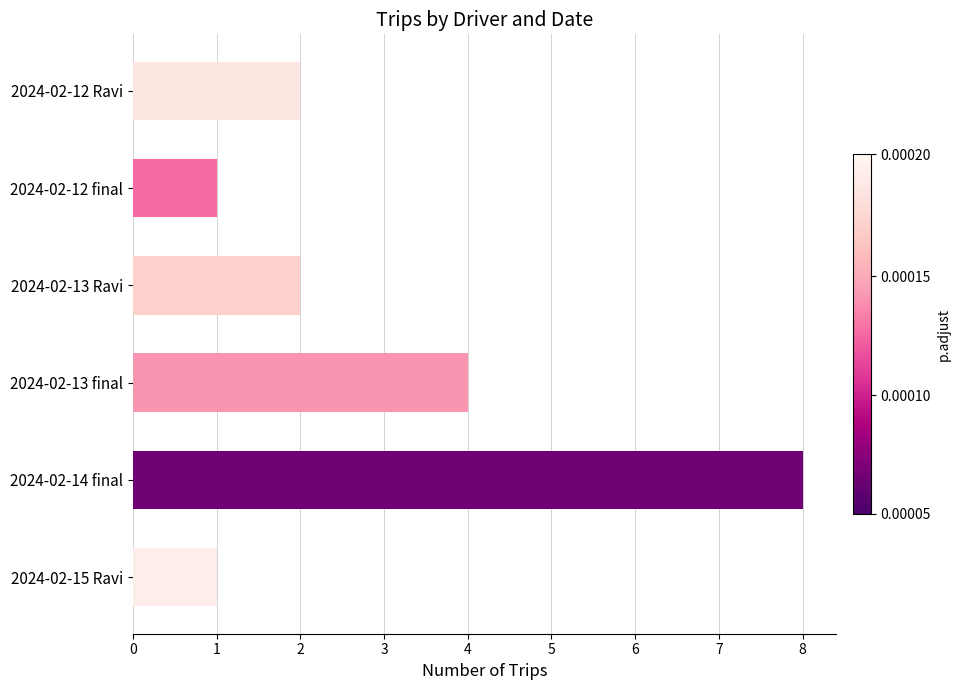

What is the average value?

3